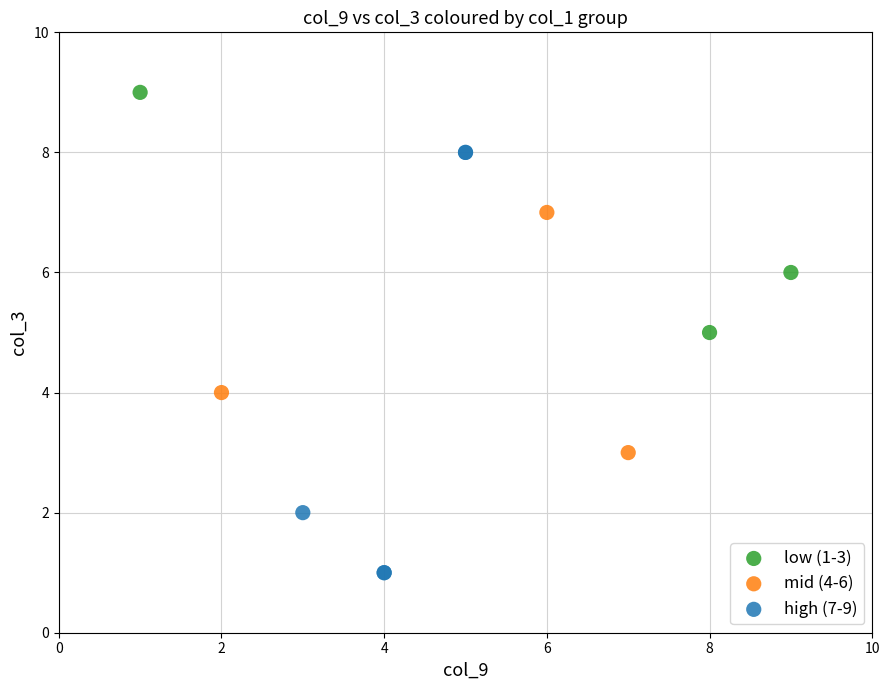

Which series reaches the minimum Y coordinate?

high (7-9)